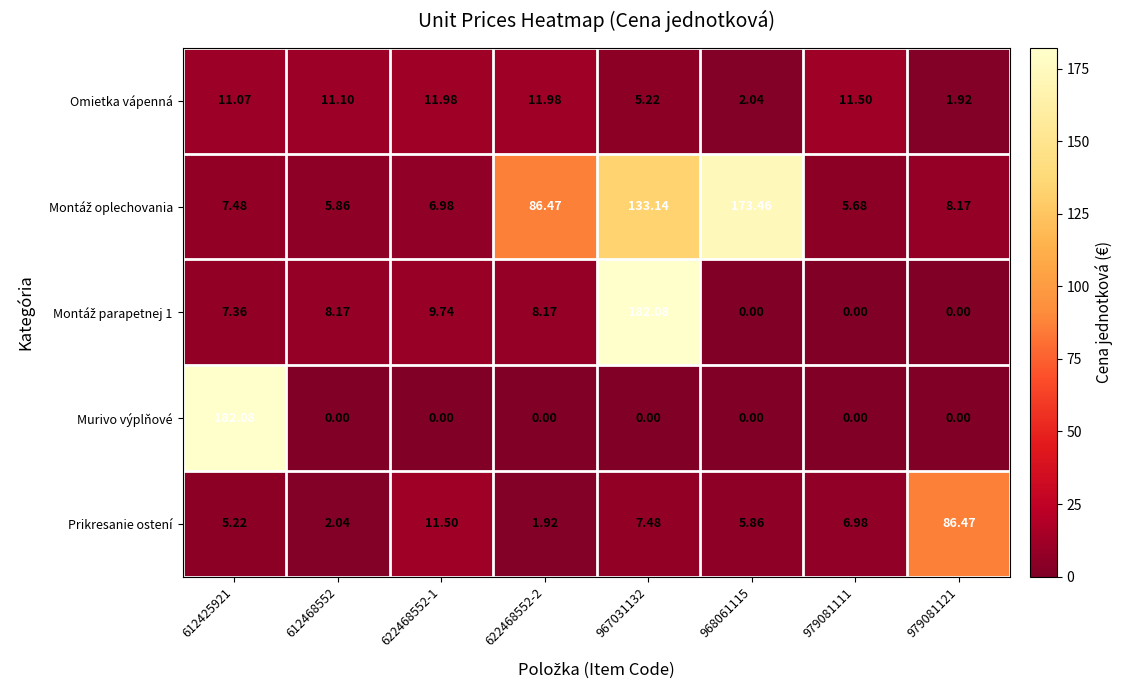

Is the value of Murivo výplňové at 979081121 greater than the value of Omietka vápenná at 979081121?

No